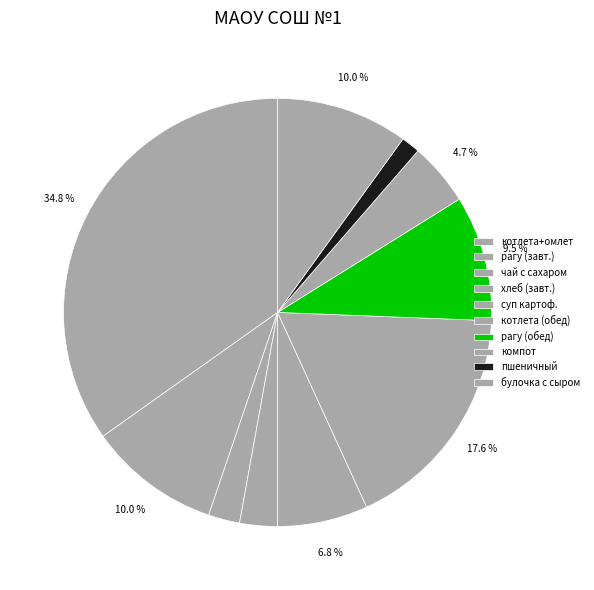

What is the largest slice in the pie chart?

котлета+омлет